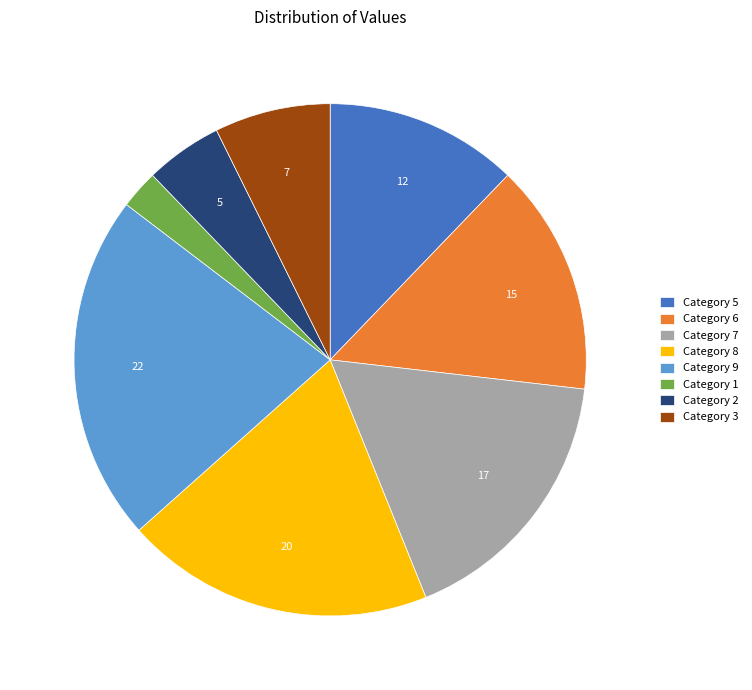

True or false: Category 1 accounts for 2% of the total.

True